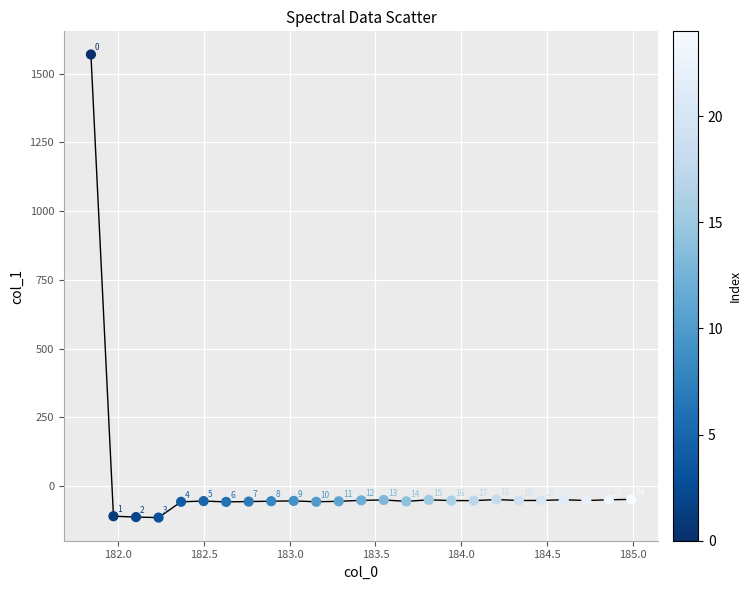

What is the range of Y values (max minus min)?

1684.2